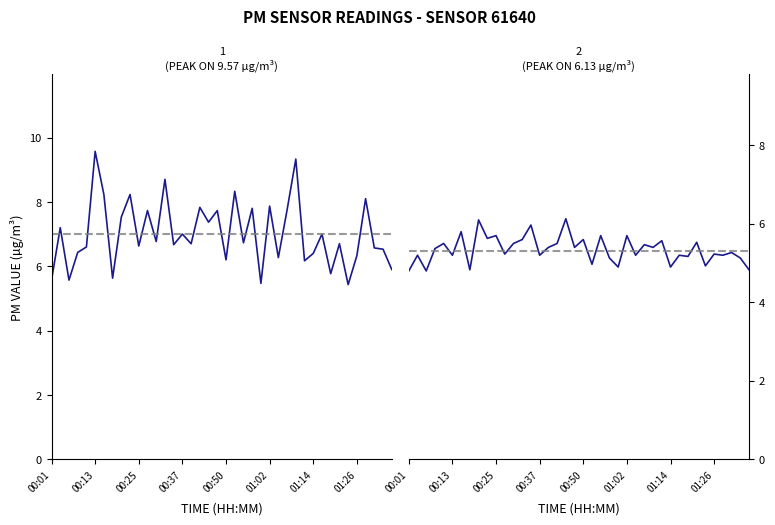

What is the sum of the P2 values at 19 and 22?

11.1